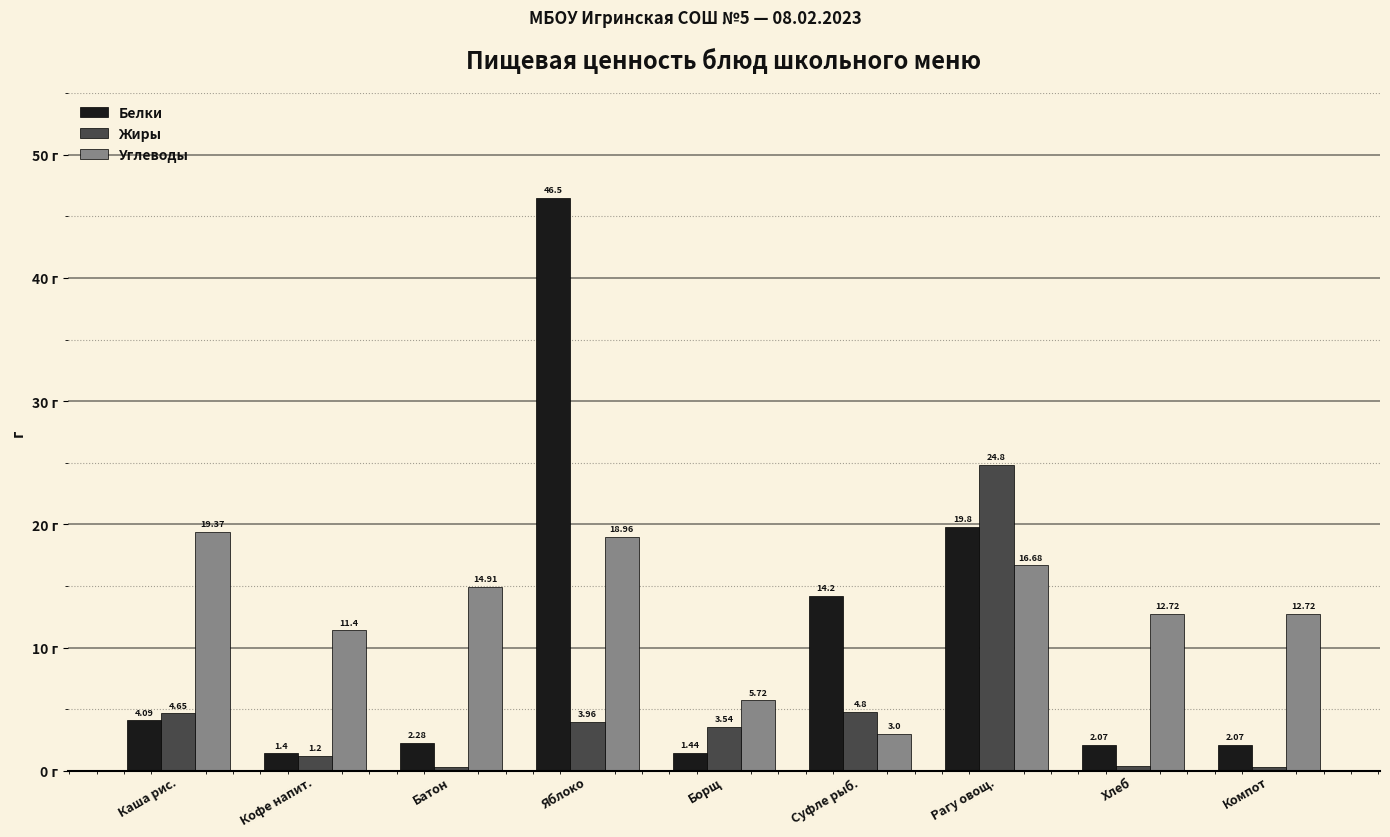

At which category is the sum across all series the highest?

Яблоко